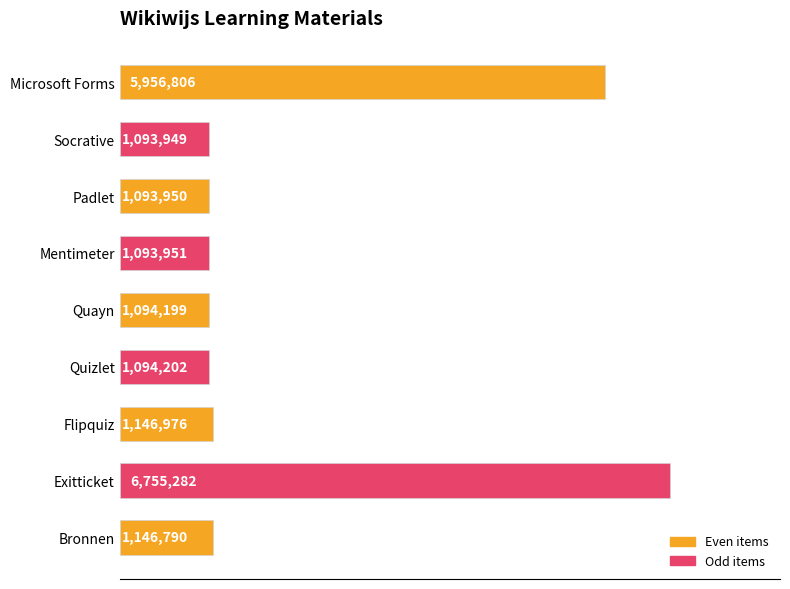

Are the bars horizontal?

Yes